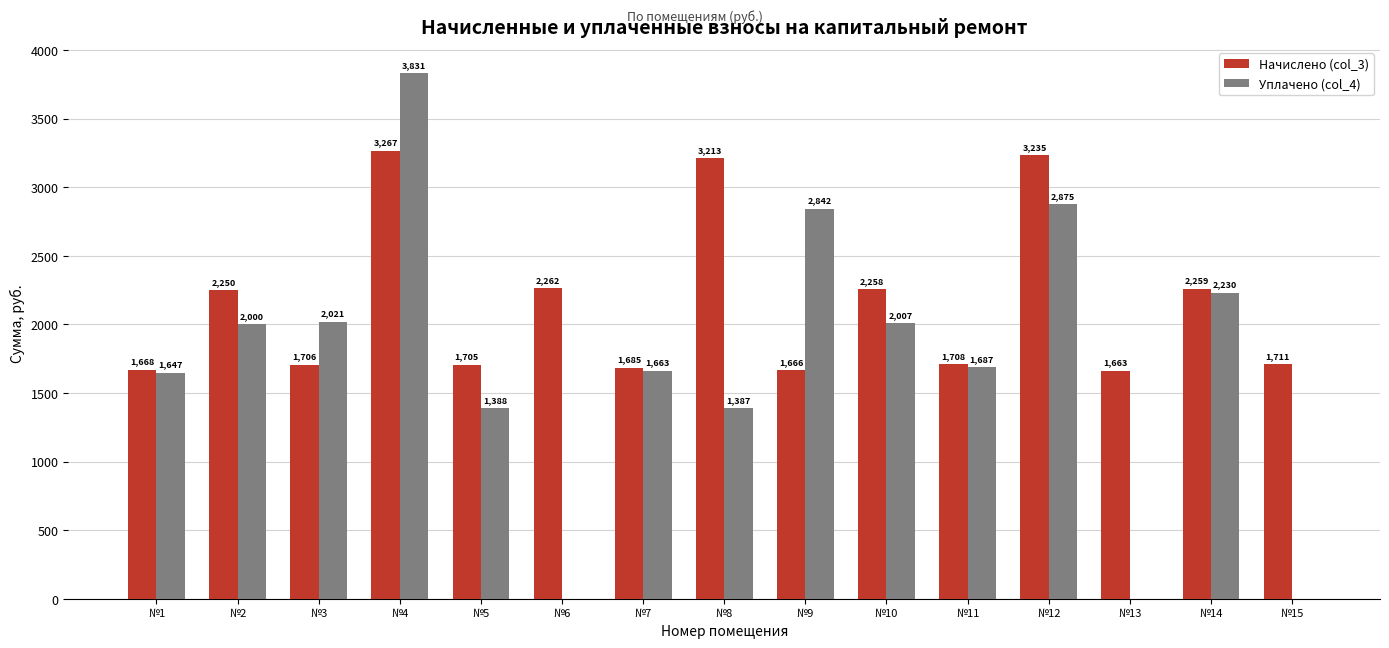

What is the total value across all series at №2?

4249.3